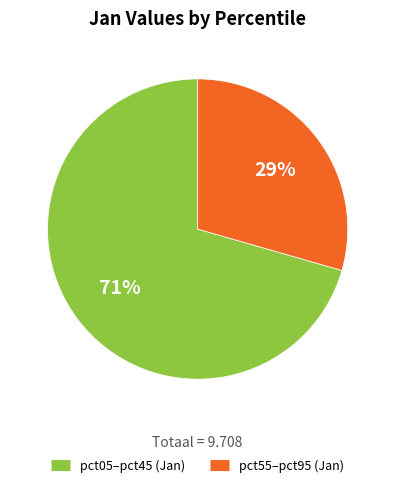

How many slices are in this pie chart?

2